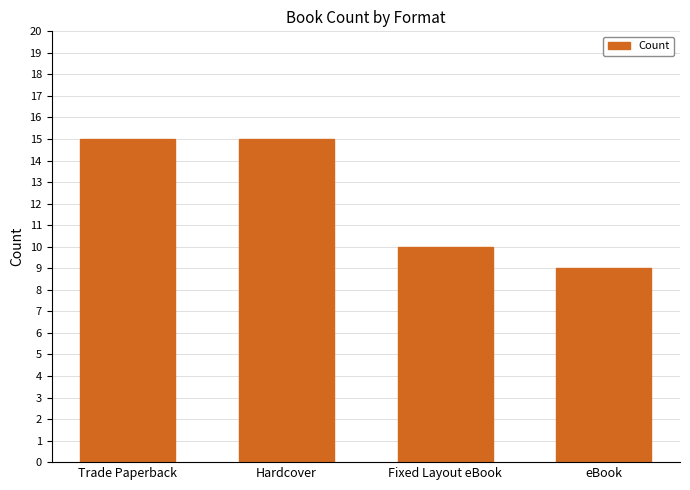

How many categories are shown in the chart?

4